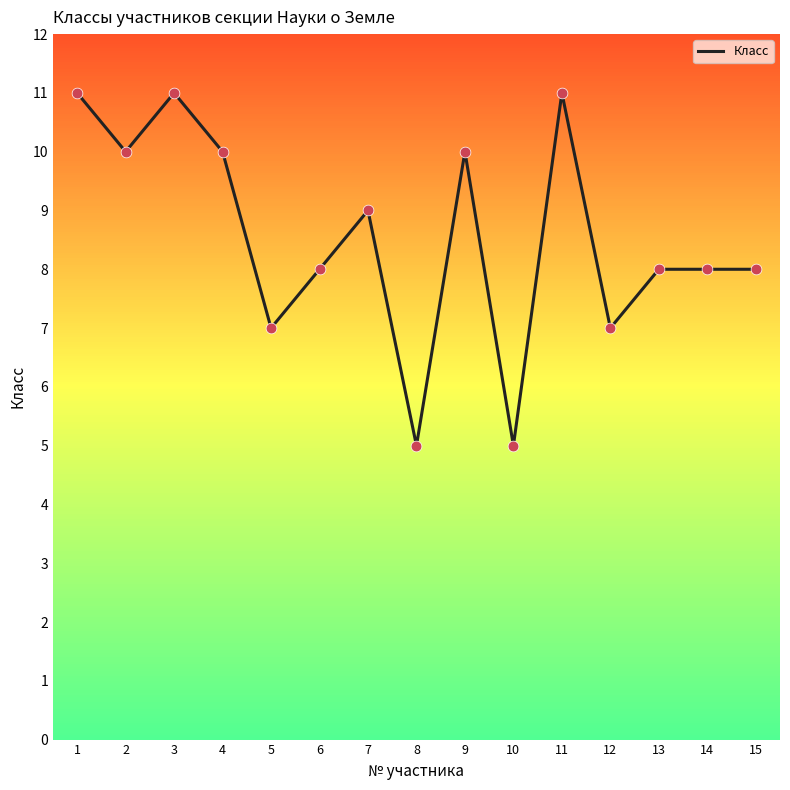

What is the change in value from 2 to 10?

-5